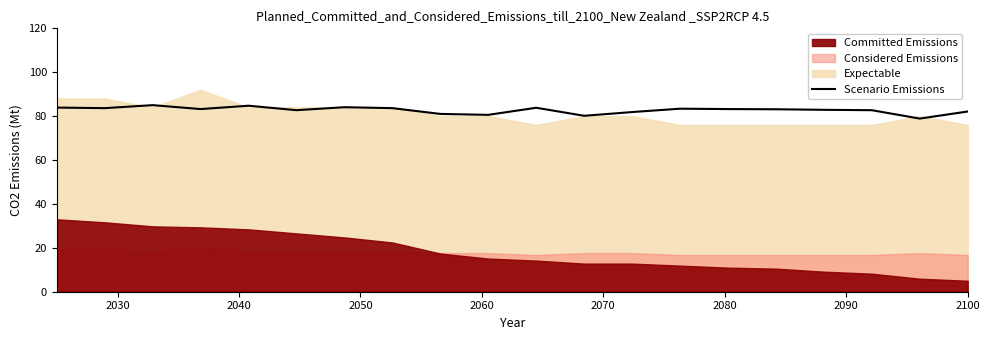

How many values are below 83?

9